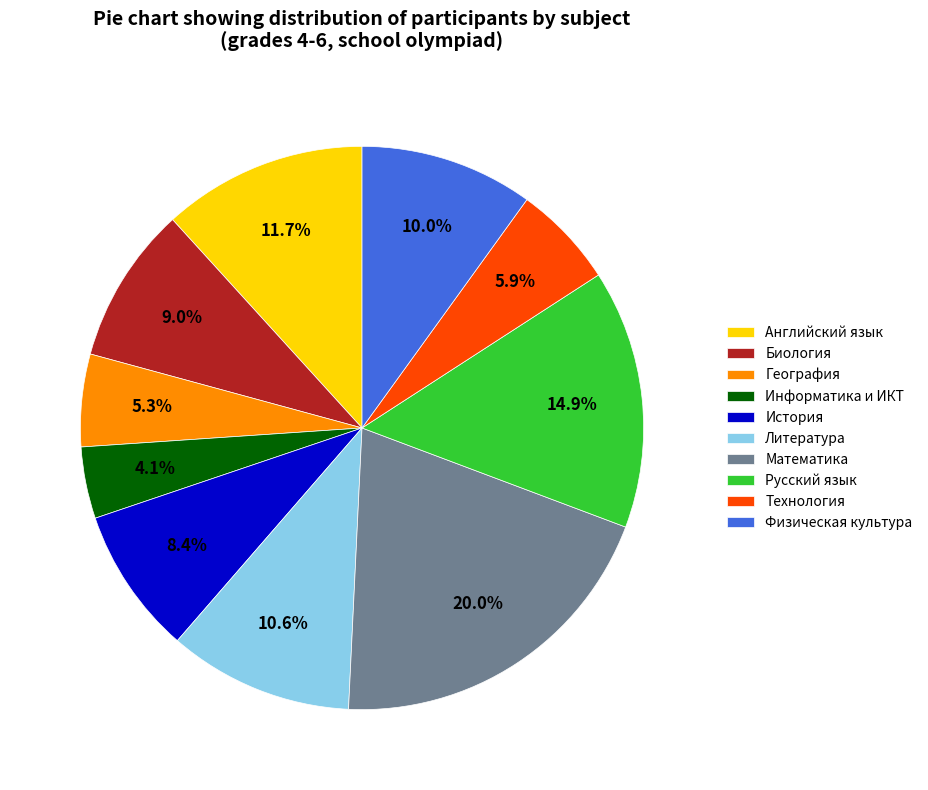

Is there any slice that represents more than half of the pie?

No